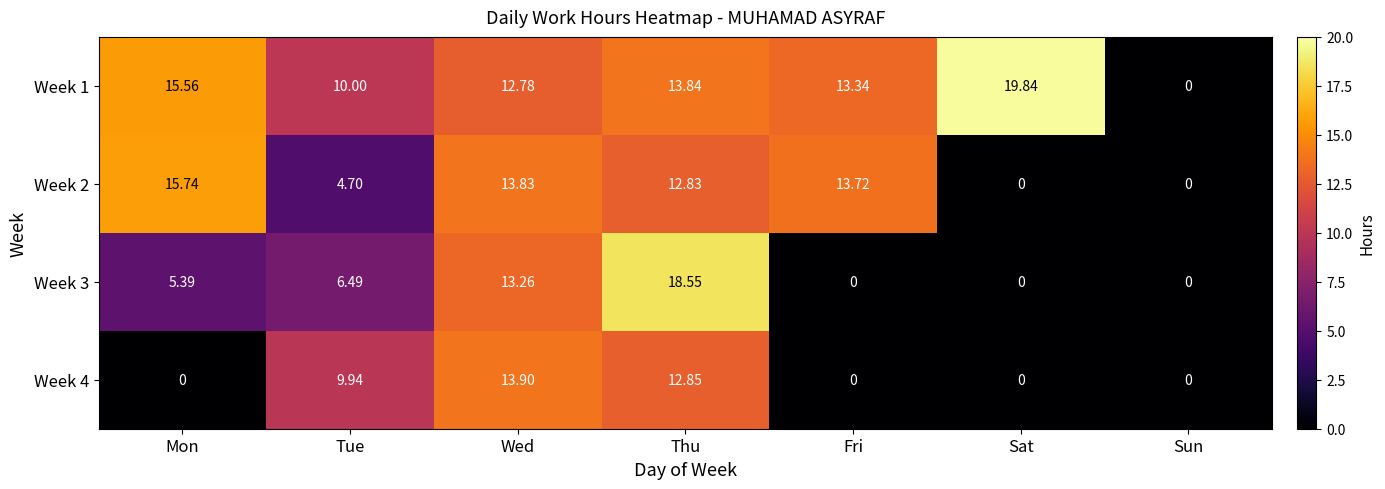

At how many categories does at least one series exceed 5?

6